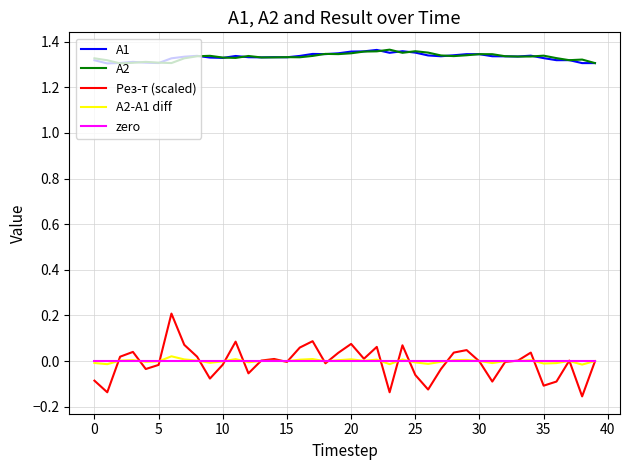

True or false: А2-А1 diff and А1 intersect in this chart.

False